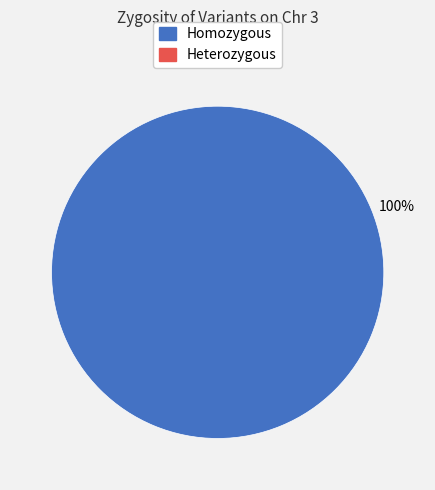

Is there any slice that represents more than half of the pie?

Yes